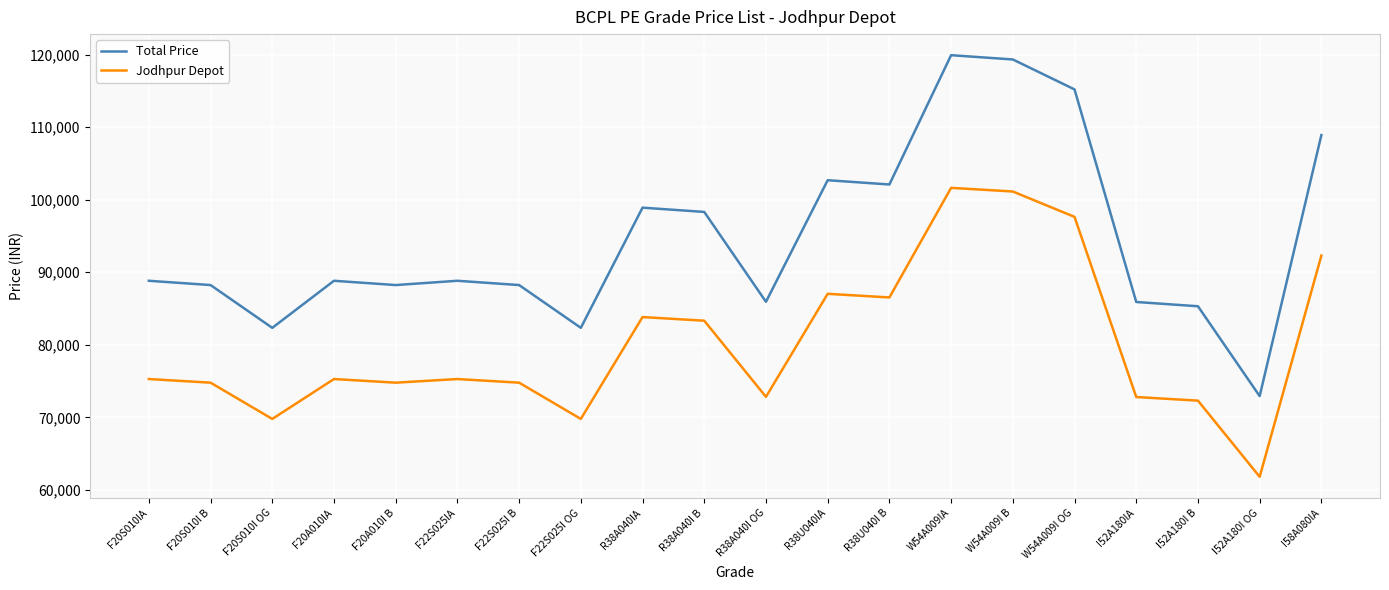

The value of Total Price at F22S025I OG is 126954.9. True or false?

False